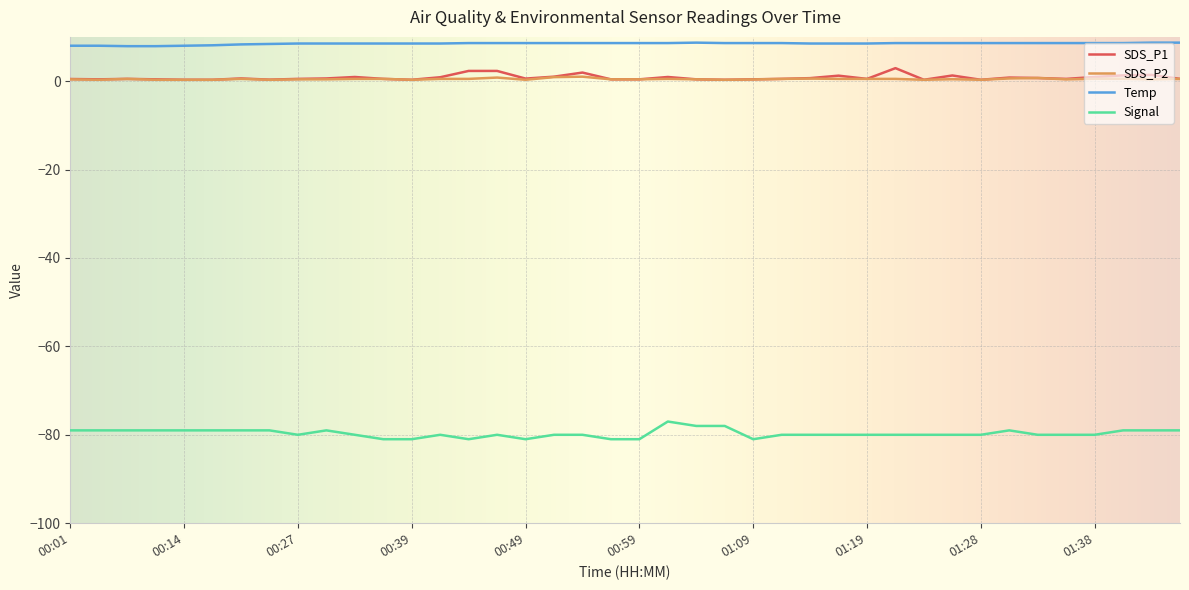

What is the minimum value for Signal?

-81.0